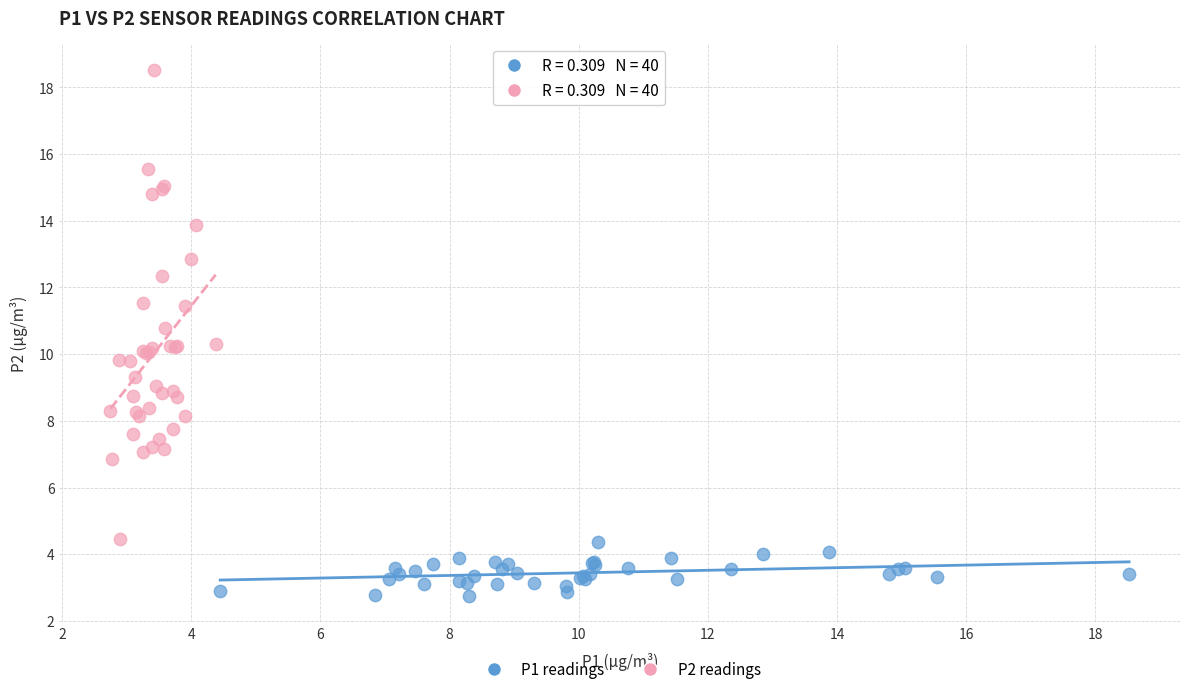

Which series contains the highest Y value?

P2 readings